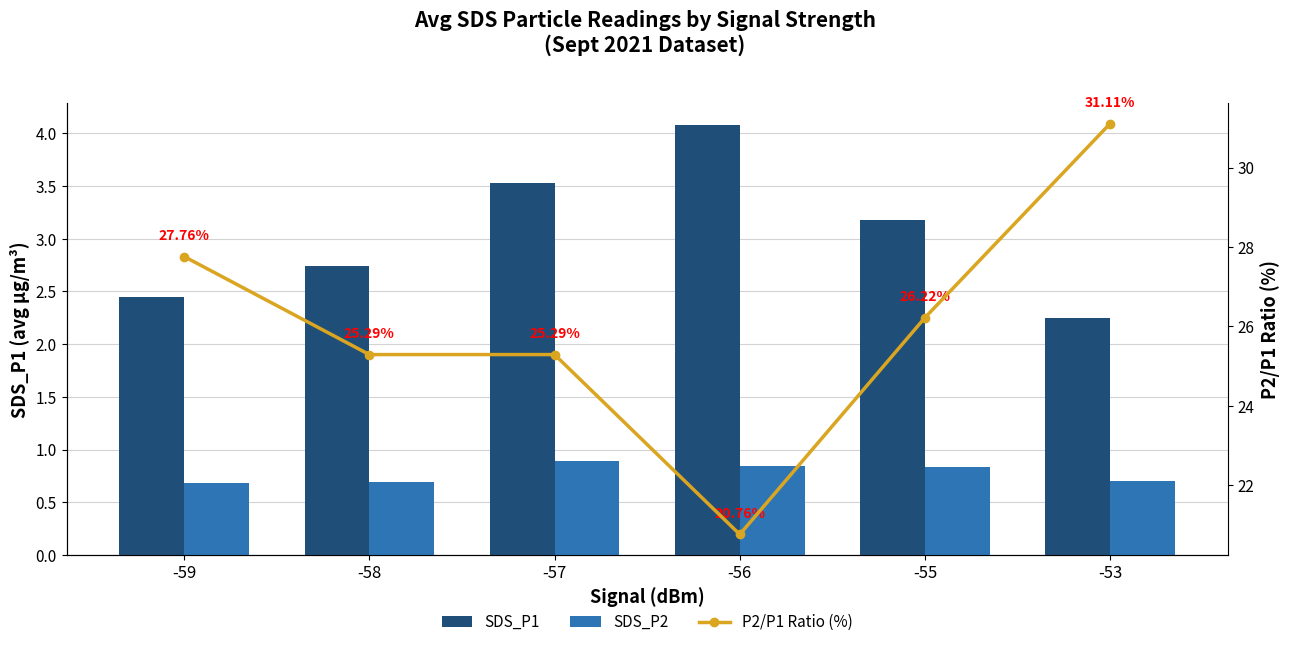

How many SDS_P2 values are between 0 and 1?

6